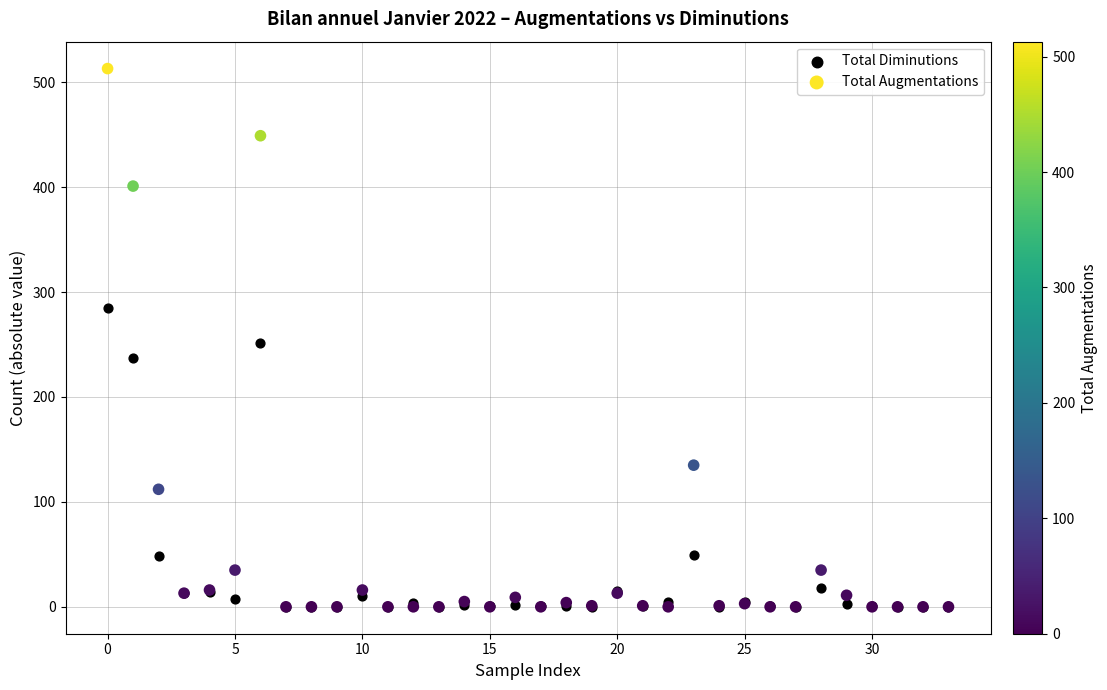

In the Total Diminutions series, what Y value is closest to 142?

49